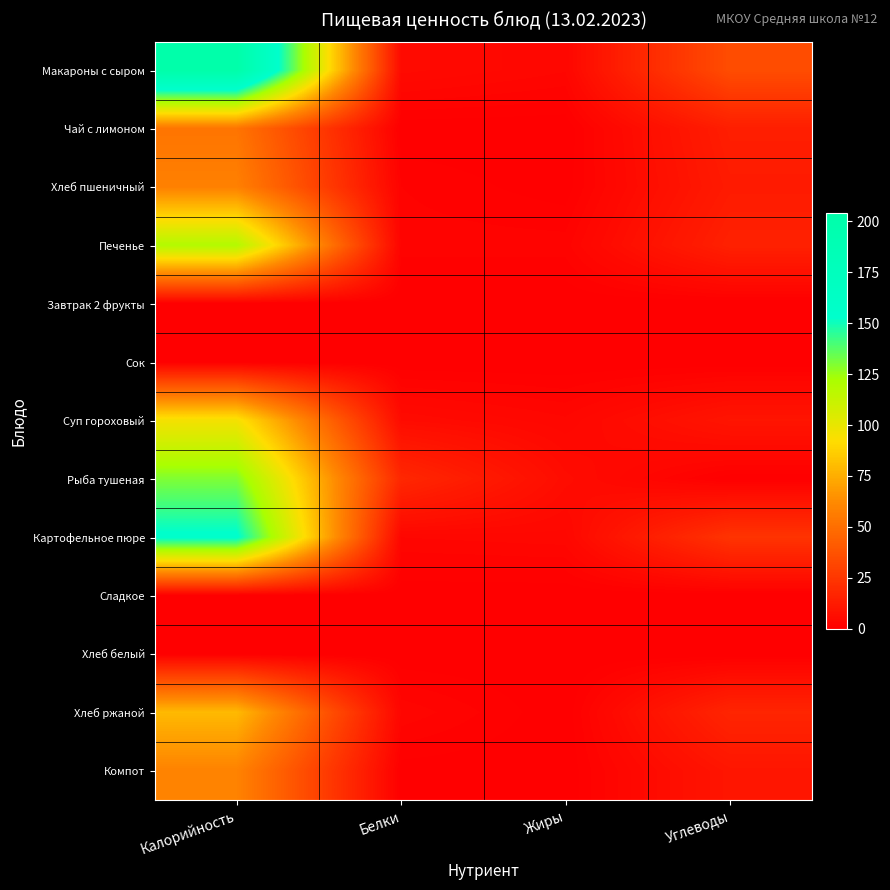

Reading left to right, list all the values displayed in this chart.

Макароны с сыром: Калорийность=204.0	Белки=5.1	Жиры=3.3	Углеводы=35.0
Чай с лимоном: Калорийность=52.7	Белки=0.1	Жиры=0.0	Углеводы=13.8
Хлеб пшеничный: Калорийность=58.0	Белки=1.6	Жиры=0.2	Углеводы=12.4
Печенье: Калорийность=119.0	Белки=2.0	Жиры=2.0	Углеводы=15.0
Завтрак 2 фрукты: Калорийность=0.0	Белки=0.0	Жиры=0.0	Углеводы=0.0
Сок: Калорийность=0.0	Белки=0.0	Жиры=0.0	Углеводы=0.0
Суп гороховый: Калорийность=95.6	Белки=5.5	Жиры=3.4	Углеводы=9.7
Рыба тушеная: Калорийность=130.0	Белки=18.1	Жиры=5.9	Углеводы=0.1
Картофельное пюре: Калорийность=155.0	Белки=3.2	Жиры=3.7	Углеводы=23.4
Сладкое: Калорийность=0.0	Белки=0.0	Жиры=0.0	Углеводы=0.0
Хлеб белый: Калорийность=0.0	Белки=0.0	Жиры=0.0	Углеводы=0.0
Хлеб ржаной: Калорийность=79.2	Белки=3.1	Жиры=0.0	Углеводы=17.0
Компот: Калорийность=59.0	Белки=0.3	Жиры=0.0	Углеводы=10.0